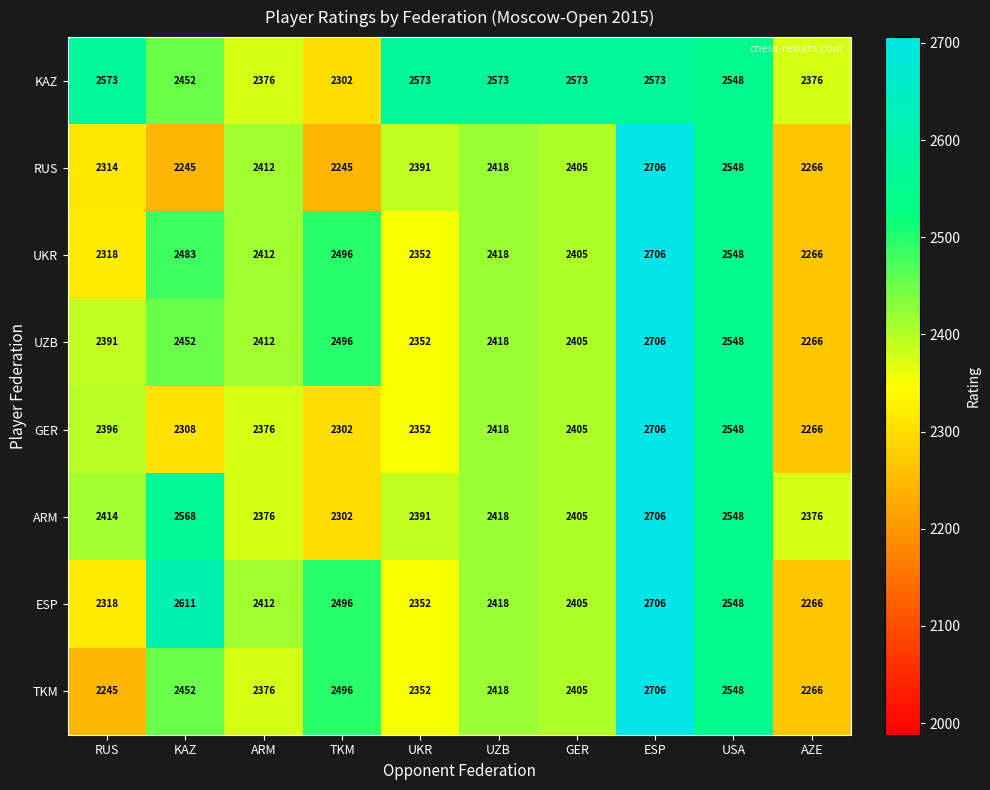

Which series has the largest total across all categories?

KAZ